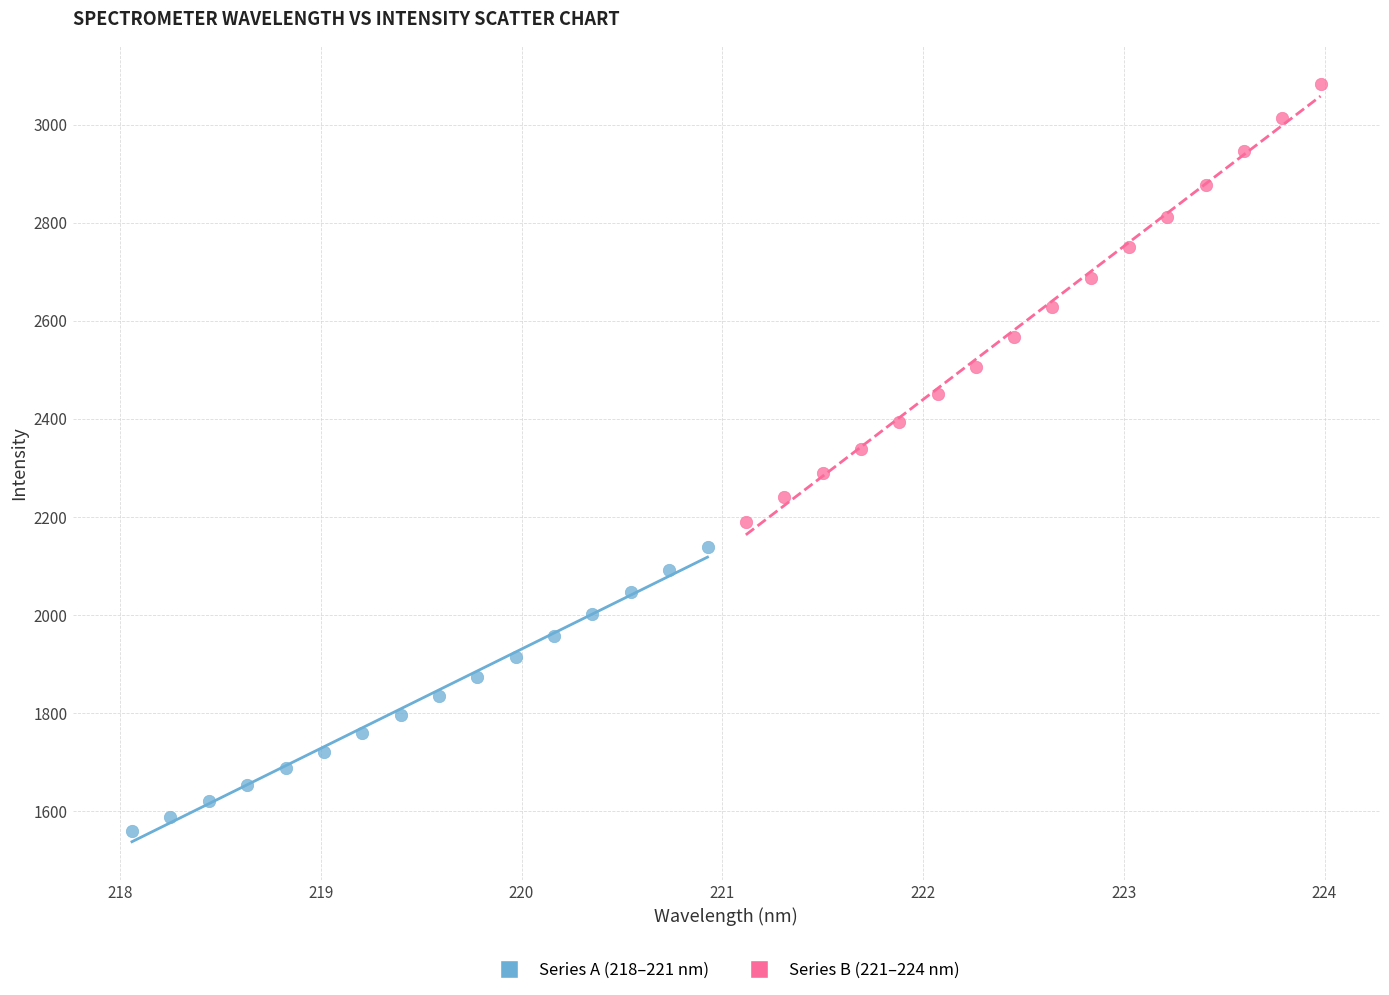

Which series contains the lowest Y value?

Series A (218–221 nm)